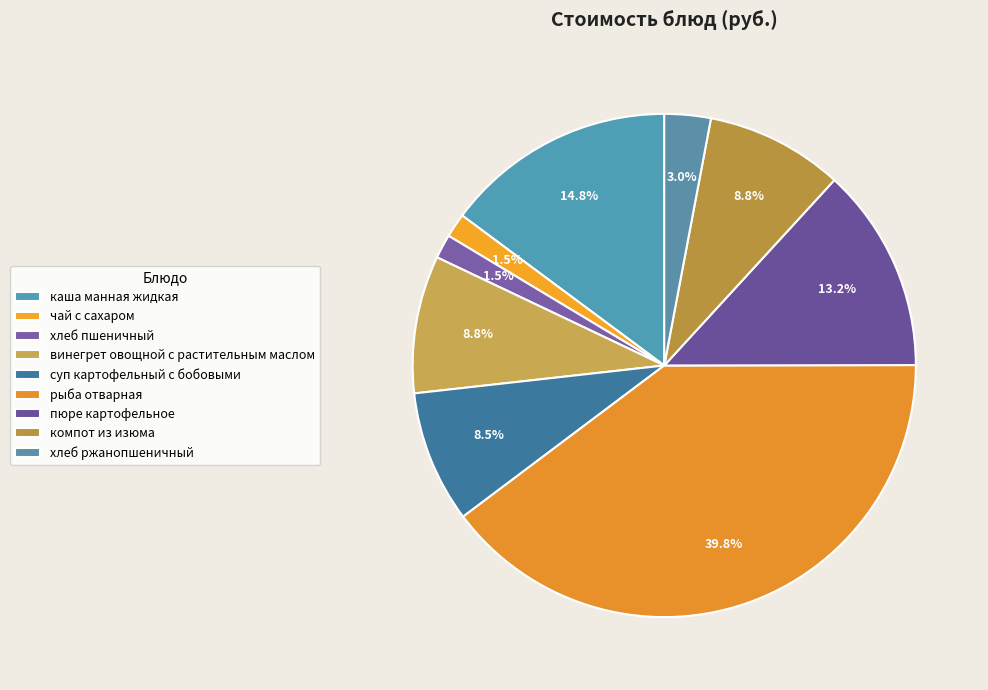

Is there a majority slice in this chart?

No